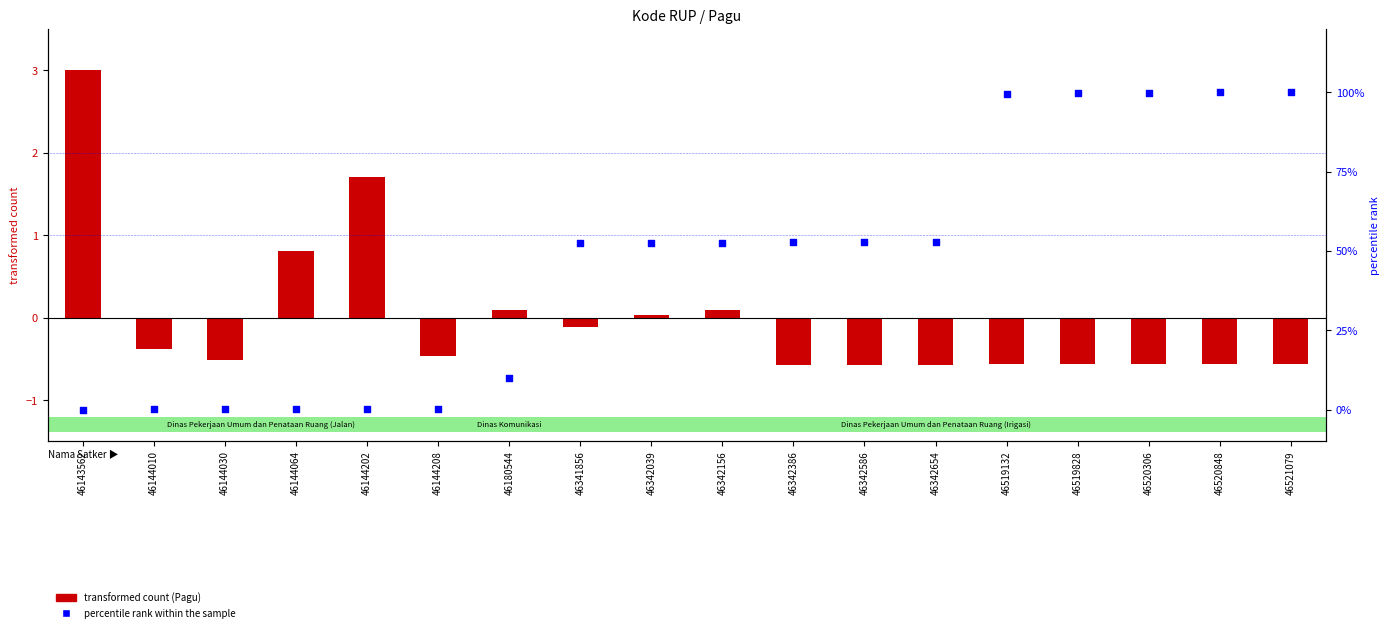

Which series contains the lowest Y value?

transformed count (Pagu)